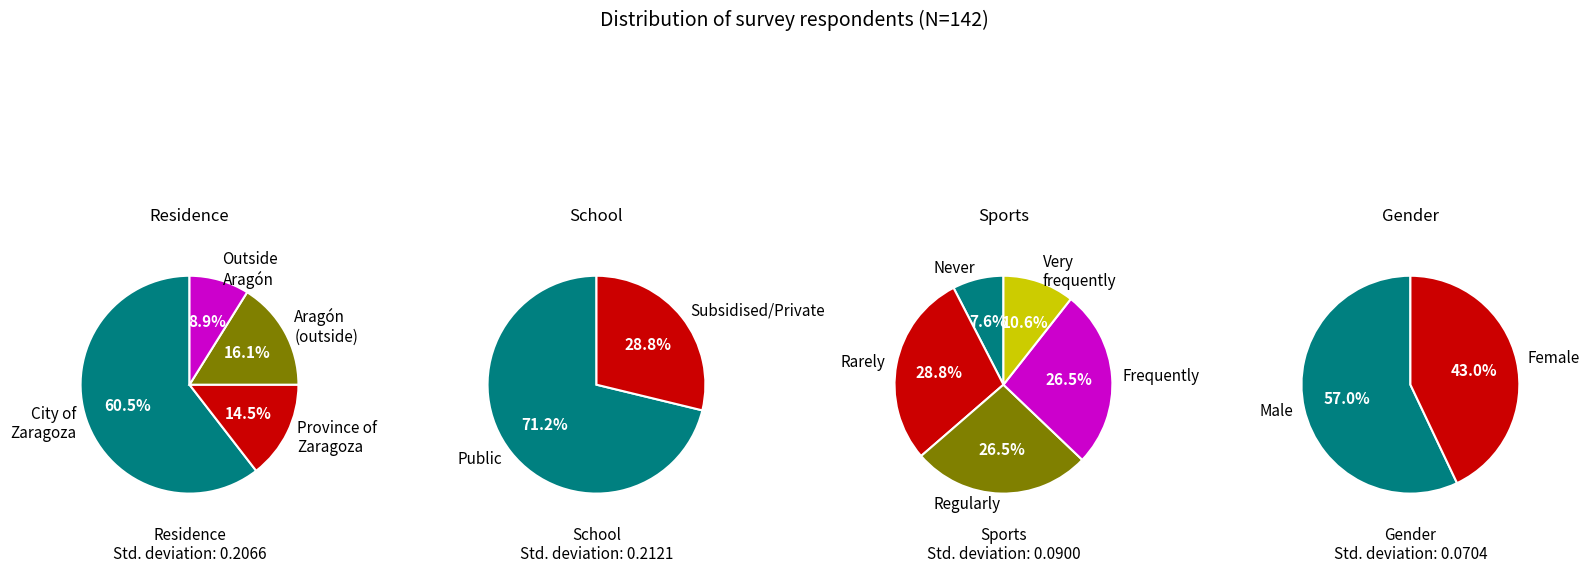

Is it true that Aragón (outside the province of Zaragoza) is 16% of the pie?

True